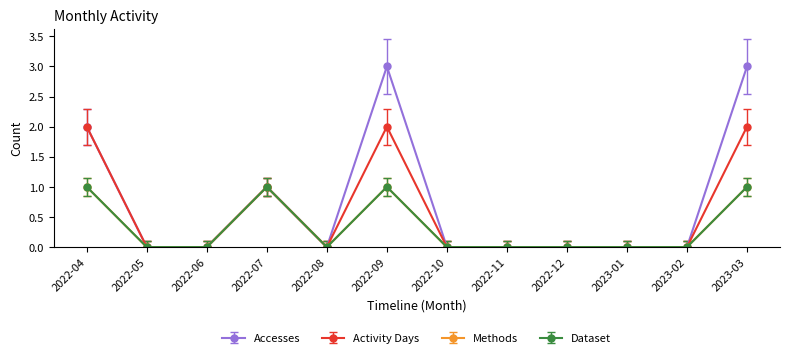

Does the chart have visible grid lines?

No